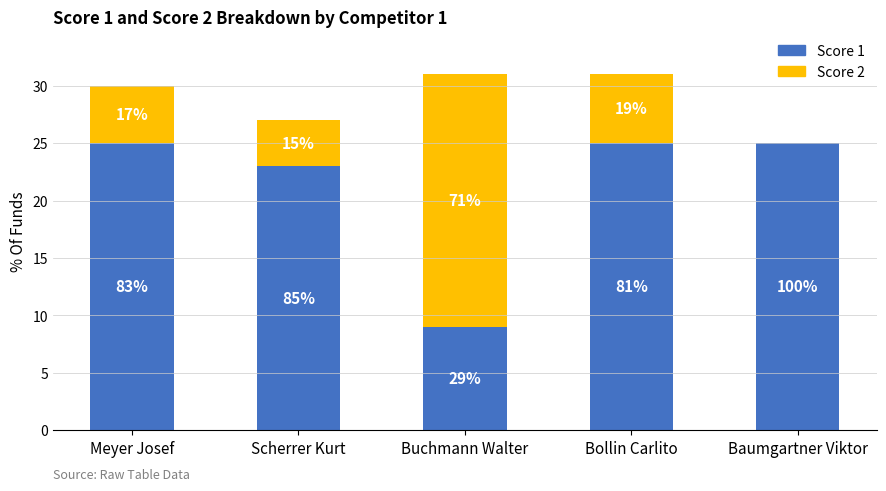

What is the label of the 1st bar from the left?

Meyer Josef